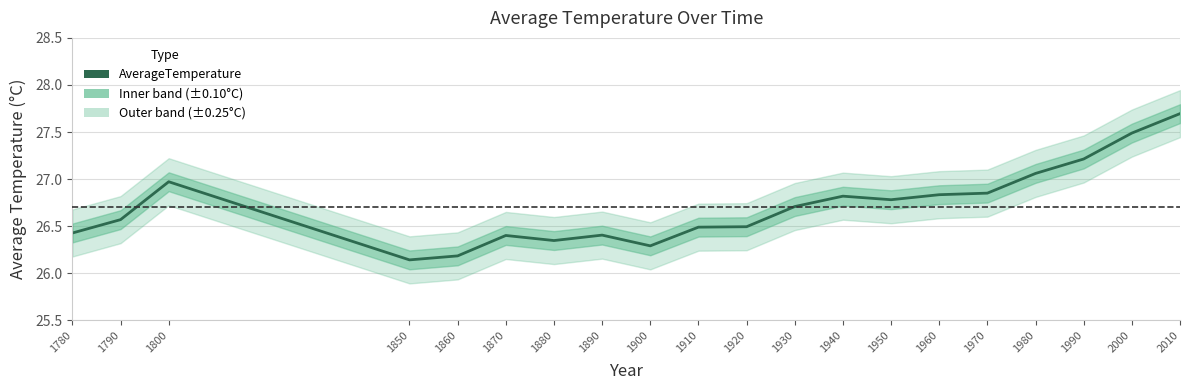

Where is the first local minimum?

1850